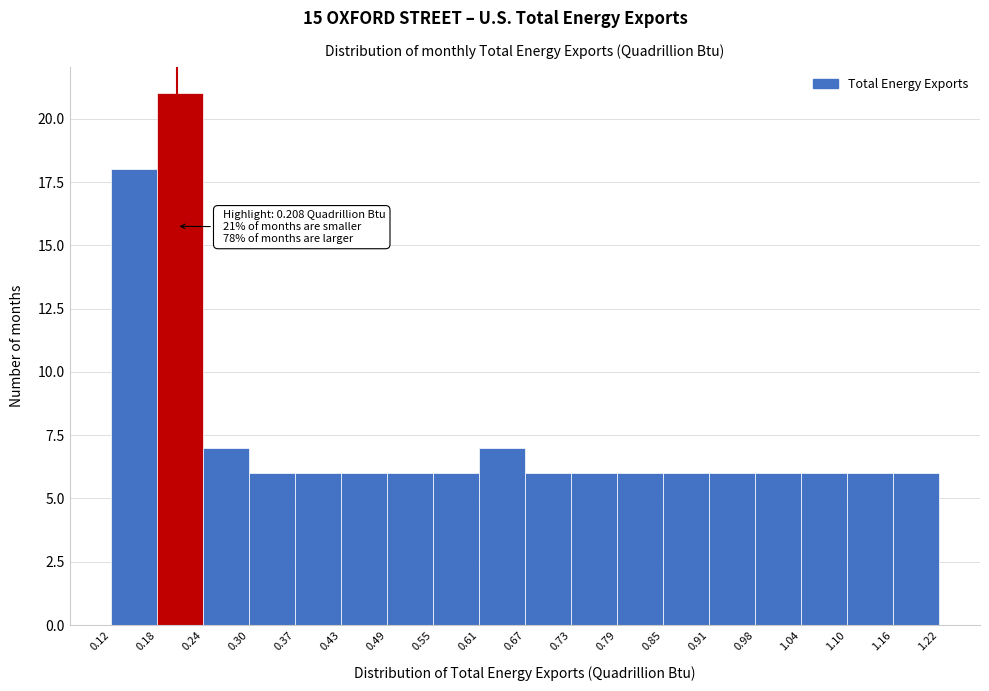

Over which range of the x-axis is the bar tallest?

0.18 to 0.24